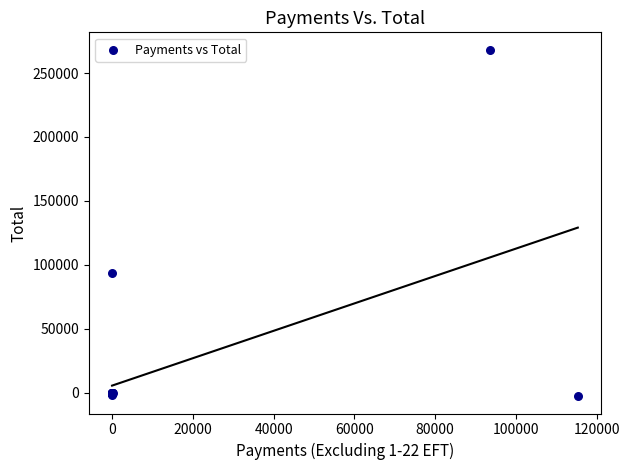

What Y value in the scatter plot is closest to 132738?

93277.5